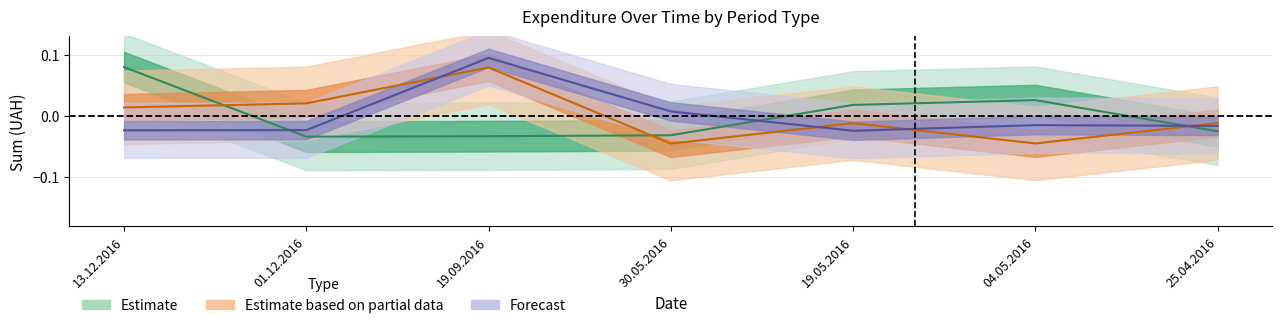

What is the spread (max minus min) of values at 30.05.2016?

0.1